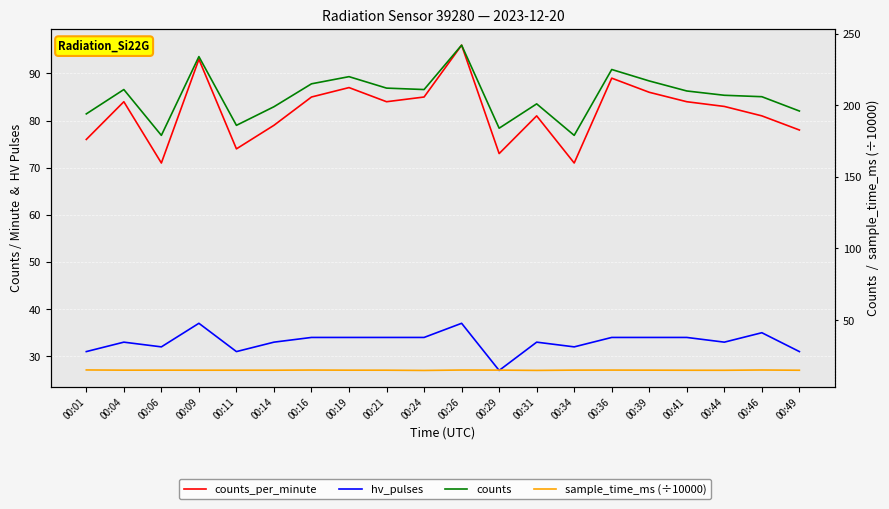

What is the minimum value for counts_per_minute?

71.0